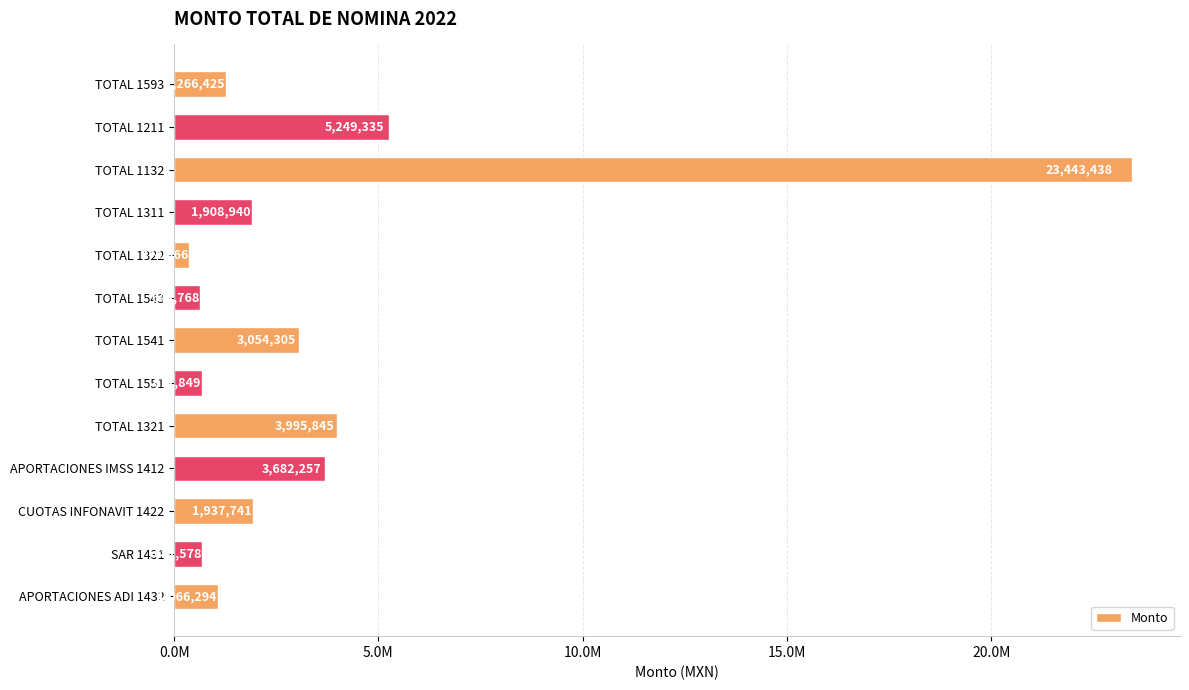

Are the bars horizontal?

Yes